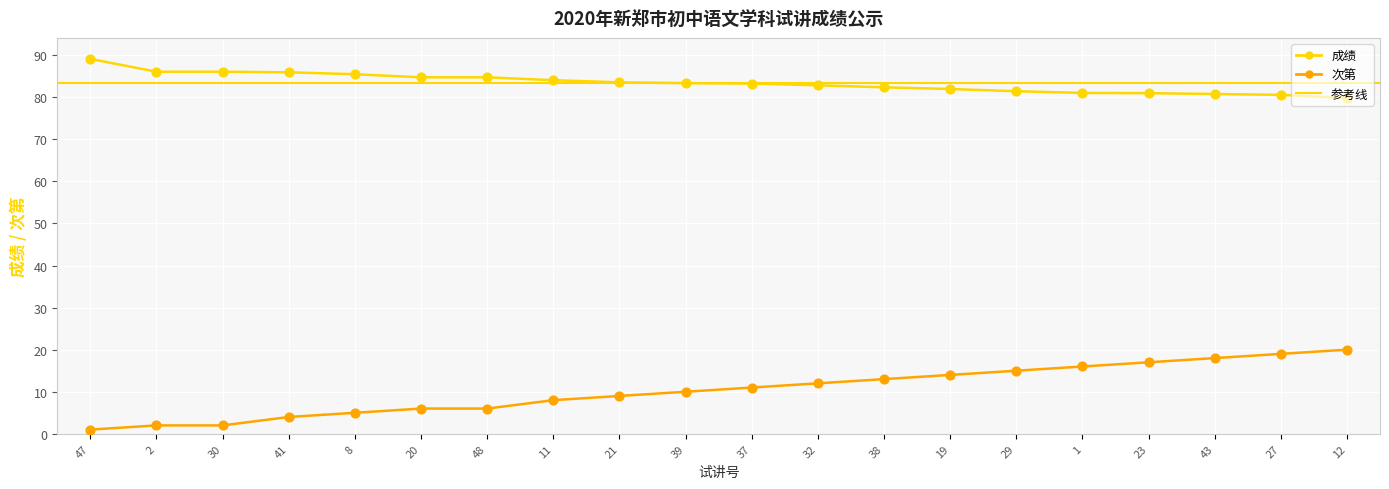

Which series reaches the maximum Y coordinate?

成绩